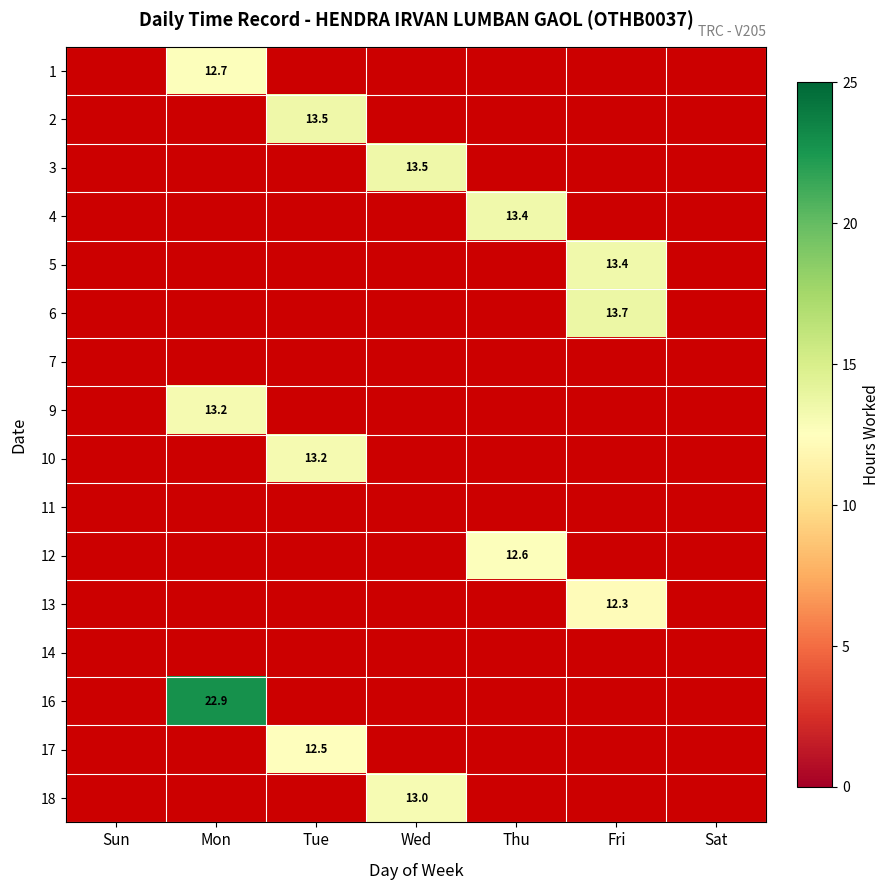

How many values in 18 are above zero?

1